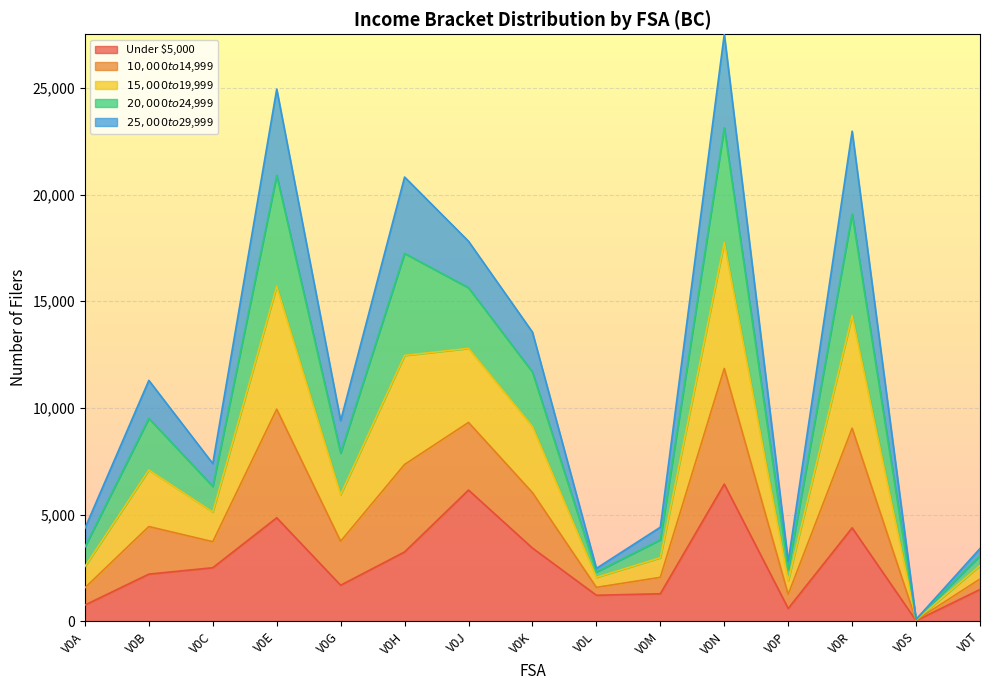

At which category does Under $5,000 reach its first local peak?

V0E